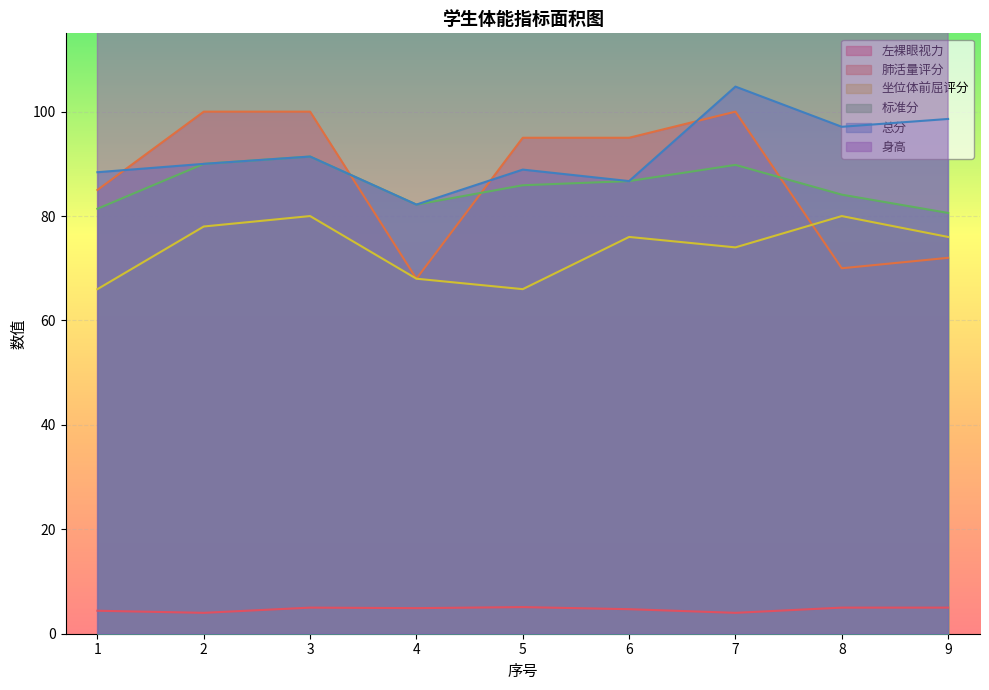

At which category does 身高 reach its first local valley?

5